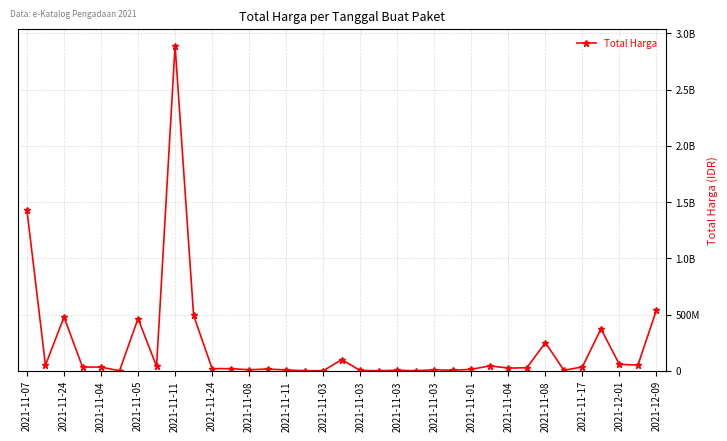

Does the chart have visible grid lines?

Yes